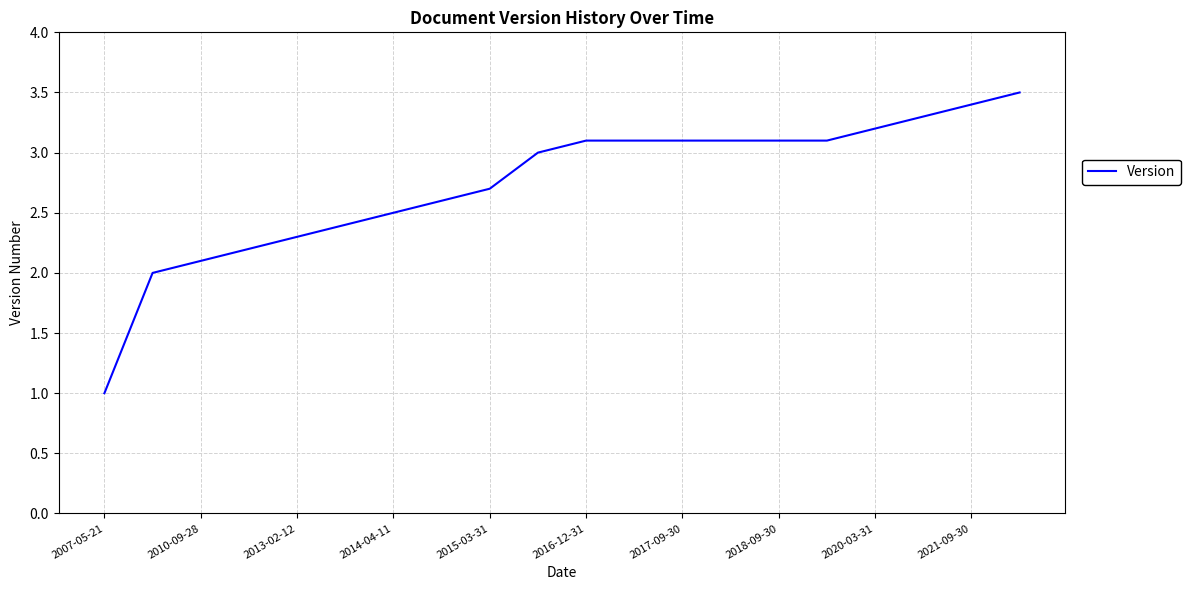

What is the difference between the maximum and second lowest values?

1.5